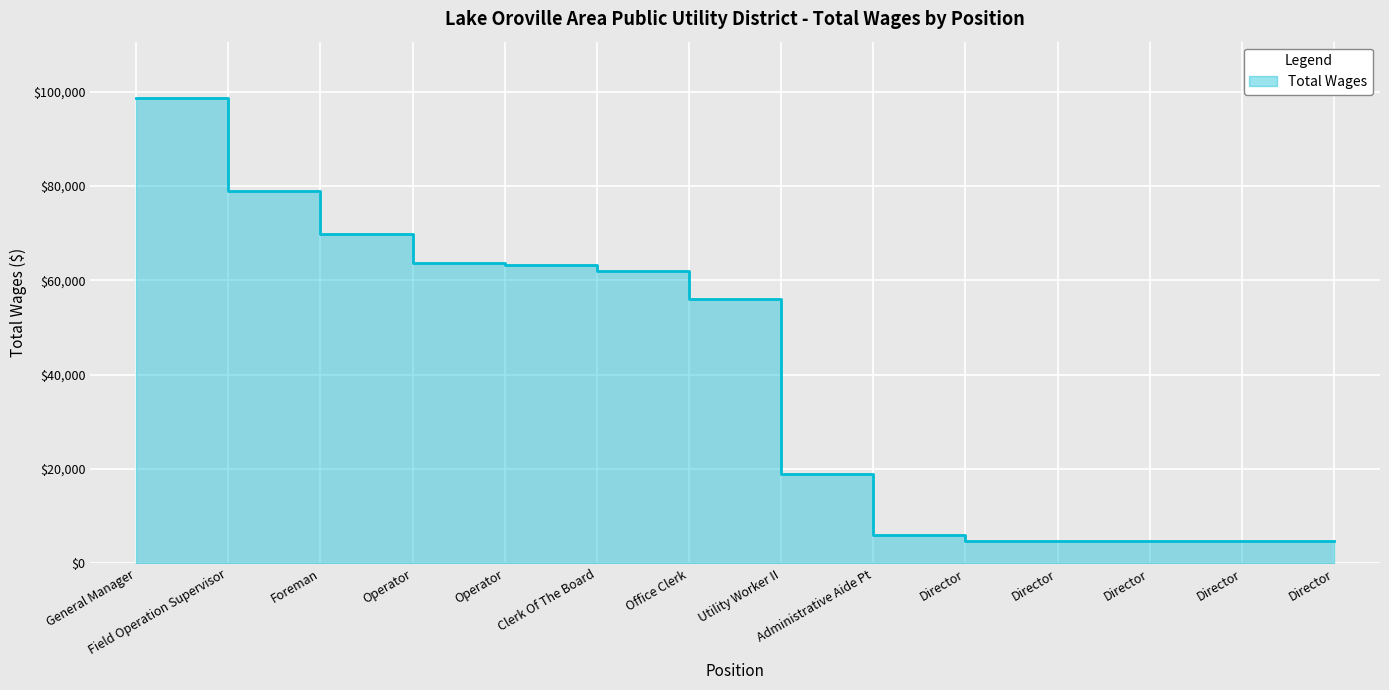

What is the maximum value shown in the chart?

98722